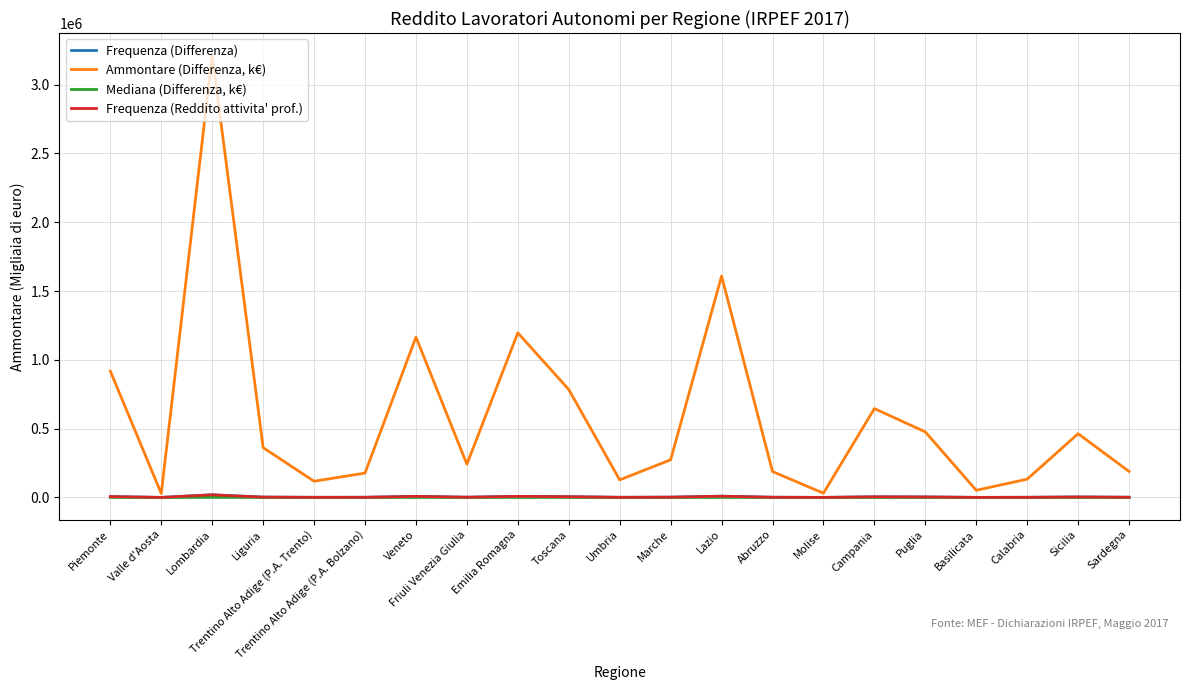

What is the sum of the Ammontare (Differenza, k€) values at Trentino Alto Adige (P.A. Bolzano) and Friuli Venezia Giulia?

418227.0